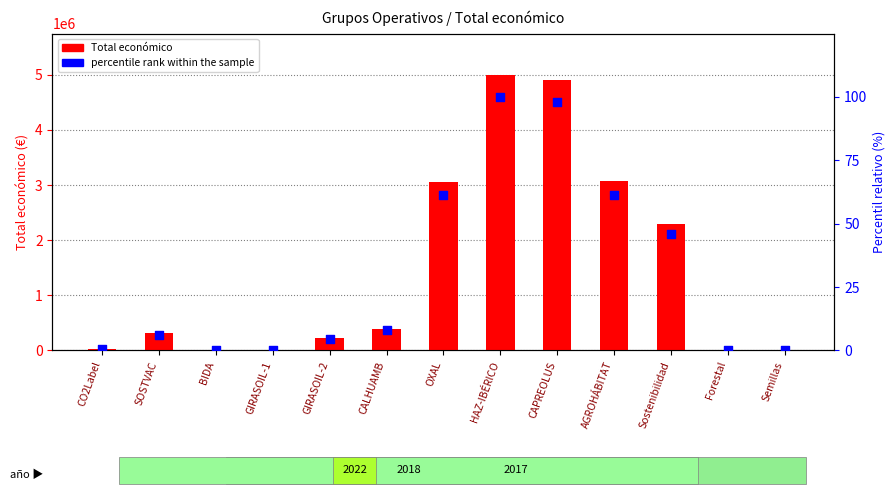

At how many categories does at least one series exceed 634378?

5